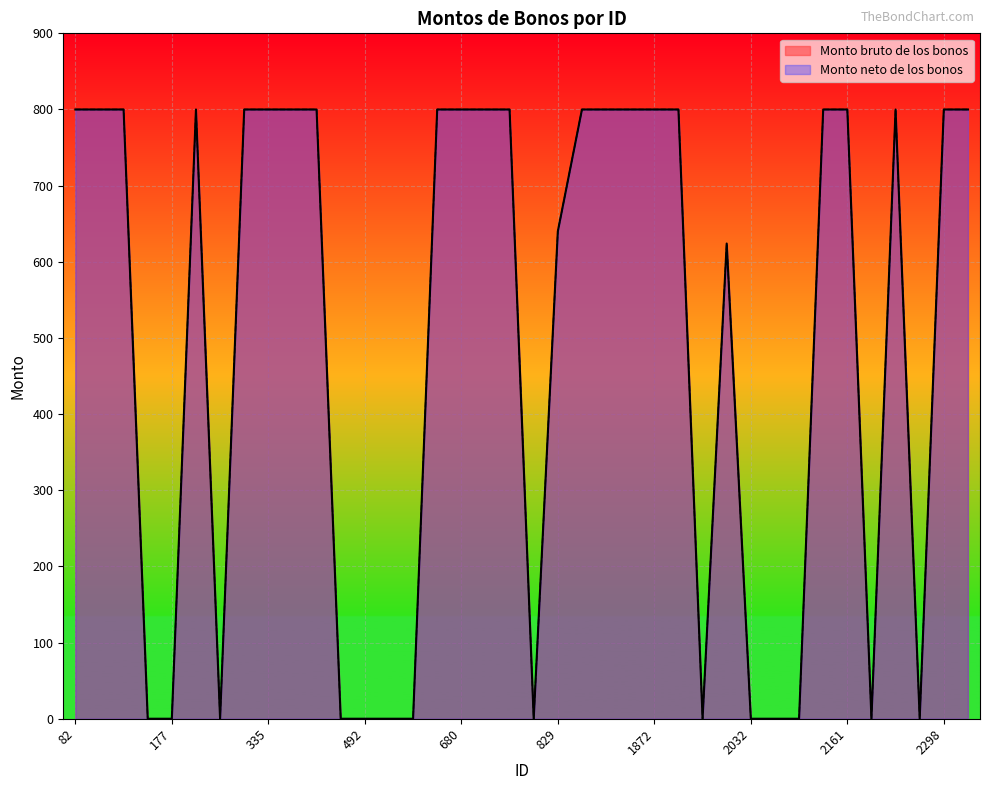

Reading left to right, what are all the values shown in this chart?

Monto bruto de los bonos: 800	800	800	0	0	800	0	800	800	800	800	0	0	0	0	800	800	800	800	0	640	800	800	800	800	800	0	624	0	0	0	800	800	0	800	0	800	800
Monto neto de los bonos: 800	800	800	0	0	800	0	800	800	800	800	0	0	0	0	800	800	800	800	0	640	800	800	800	800	800	0	624	0	0	0	800	800	0	800	0	800	800